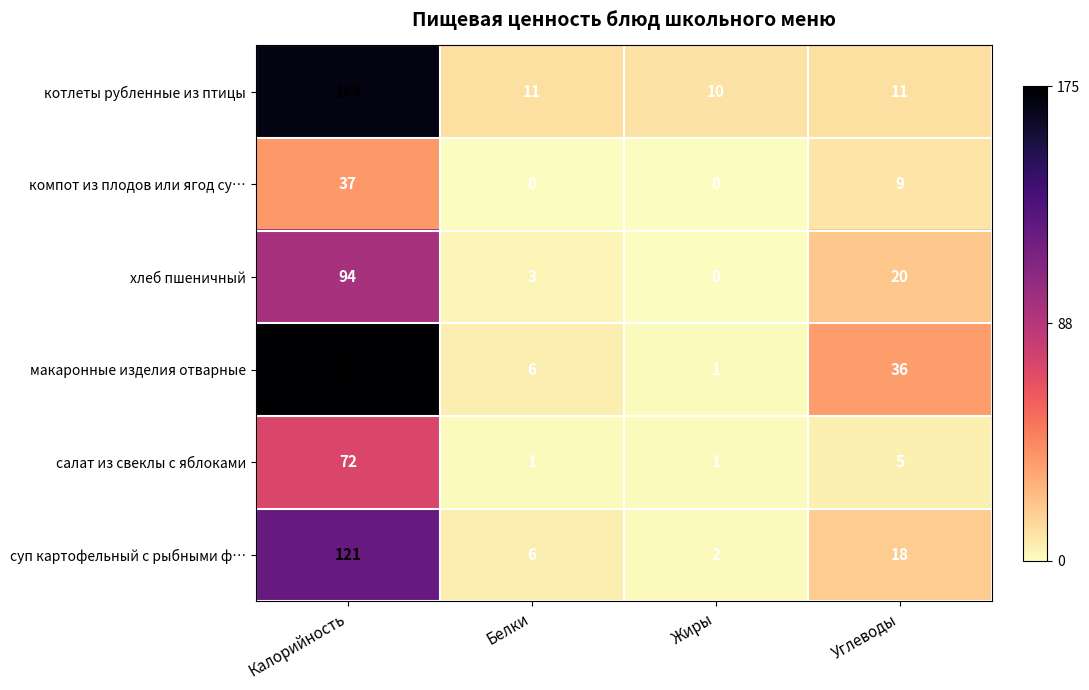

Reading left to right, what are all the values shown in this chart?

котлеты рубленные из птицы: 169	11	10	11
компот из плодов или ягод су…: 37	0	0	9
хлеб пшеничный: 94	3	0	20
макаронные изделия отварные: 175	6	1	36
салат из свеклы с яблоками: 72	1	1	5
суп картофельный с рыбными ф…: 121	6	2	18